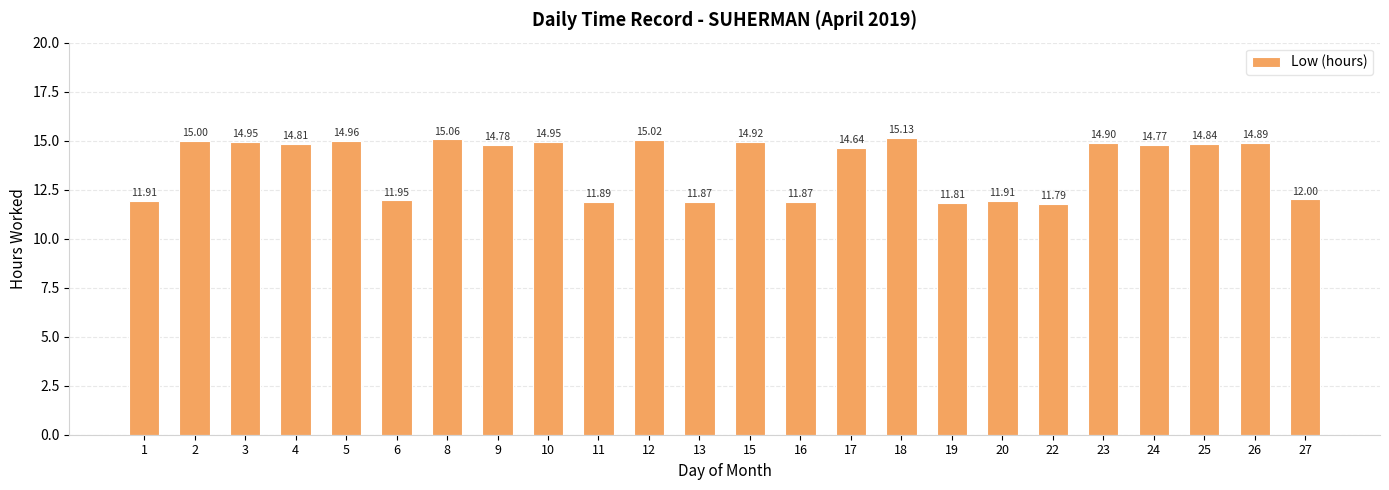

At which label is the value closest to 13?

27